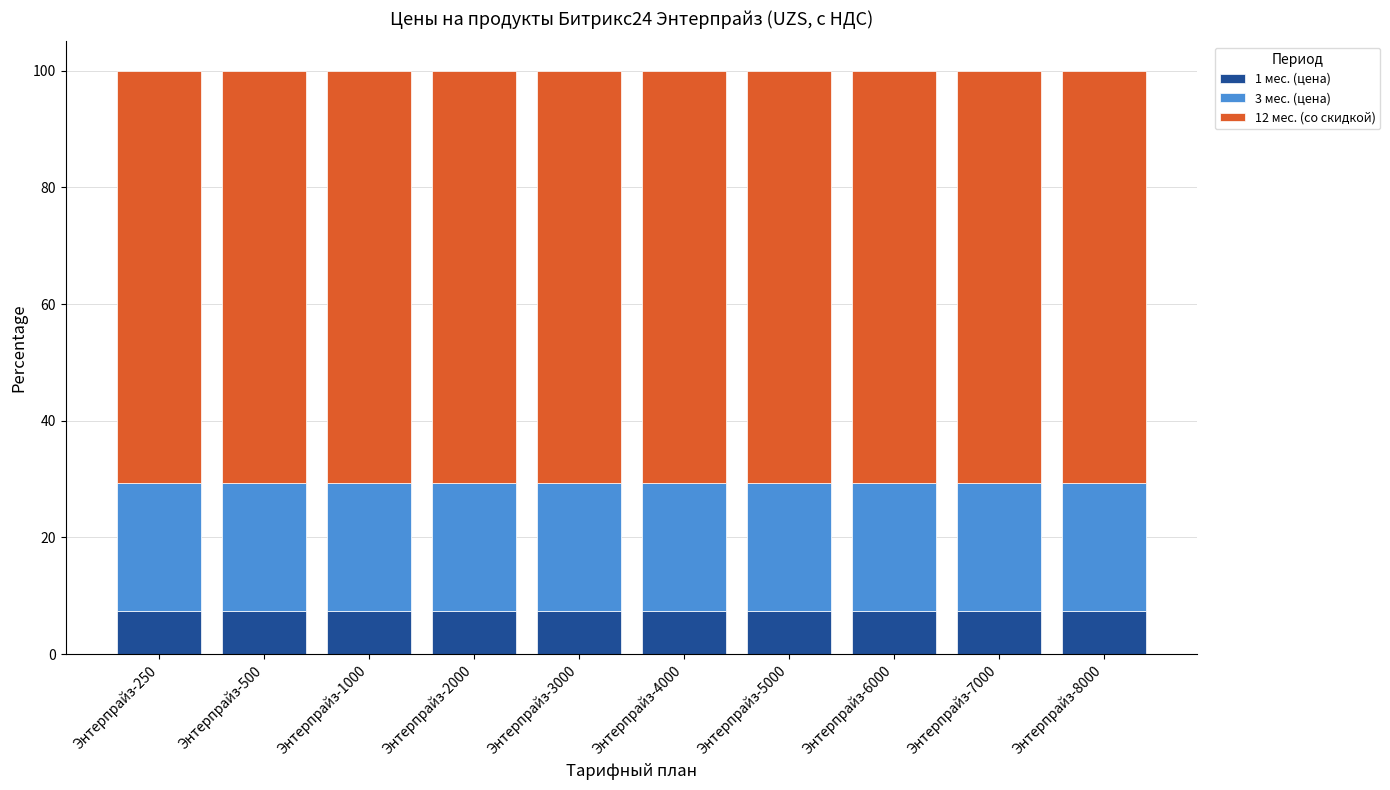

True or false: 1 мес. (цена) has a value of 2.2 at Энтерпрайз-3000.

False